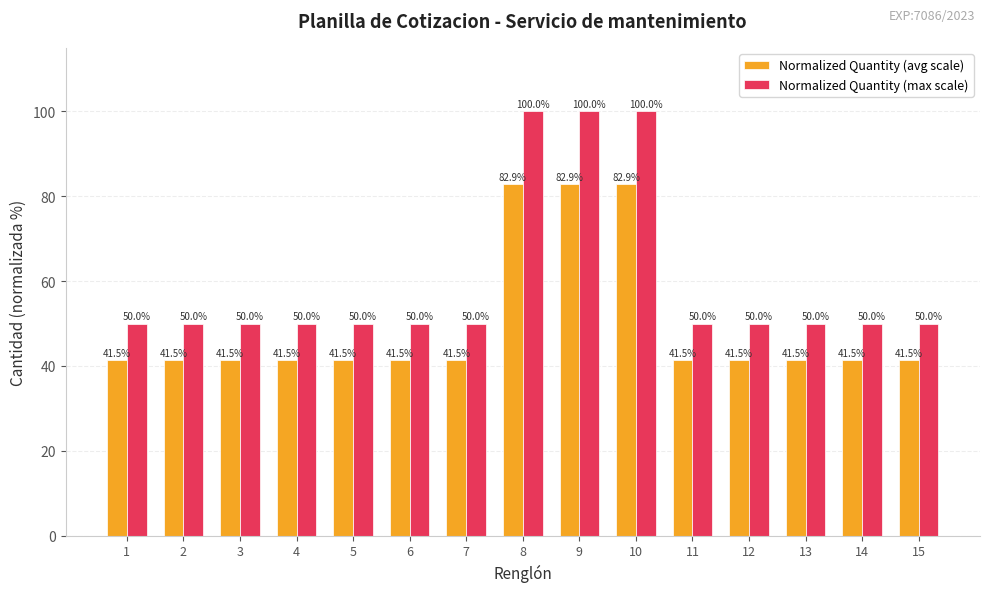

Which series has the largest range (max minus min)?

Normalized Quantity (max scale)